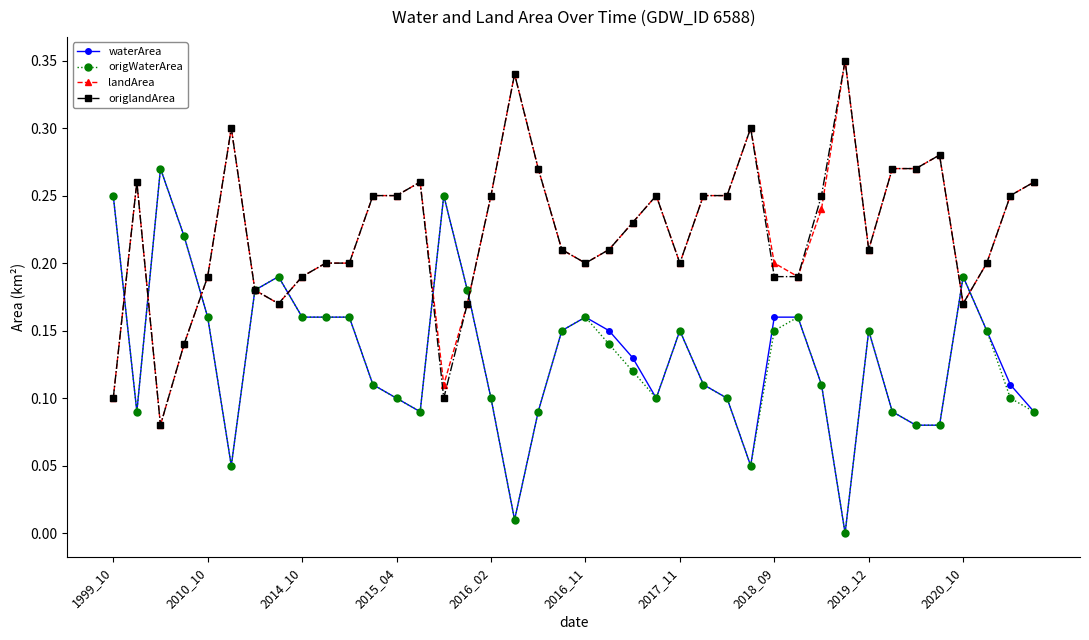

What are all the series names shown in the legend?

waterArea, origWaterArea, landArea, origlandArea